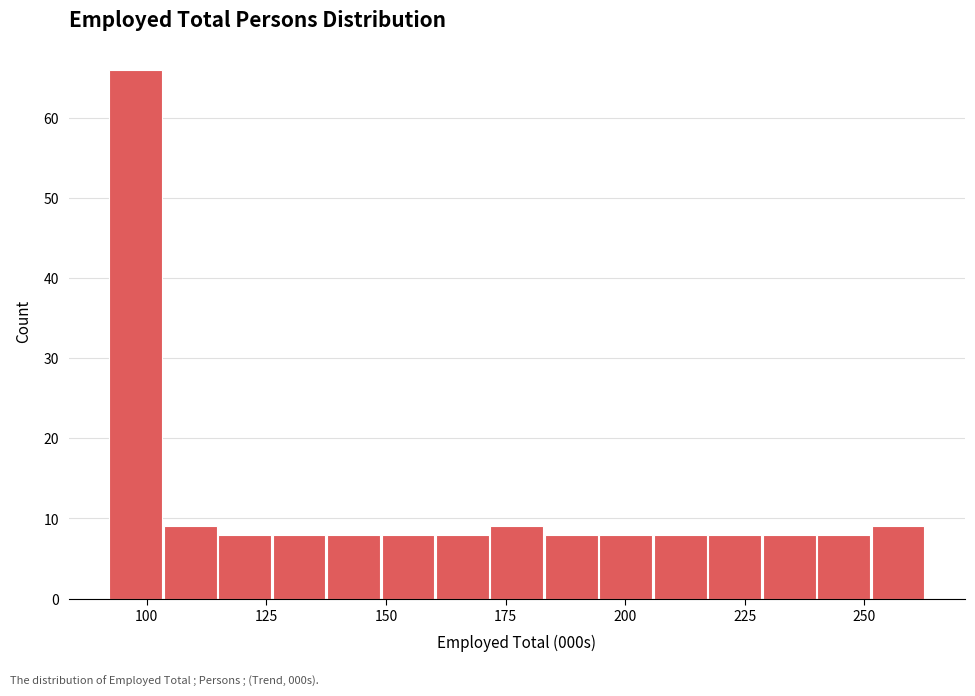

Around what value on the x-axis is the tallest bar? Give the approximate position of its centre, as read against the axis.

100